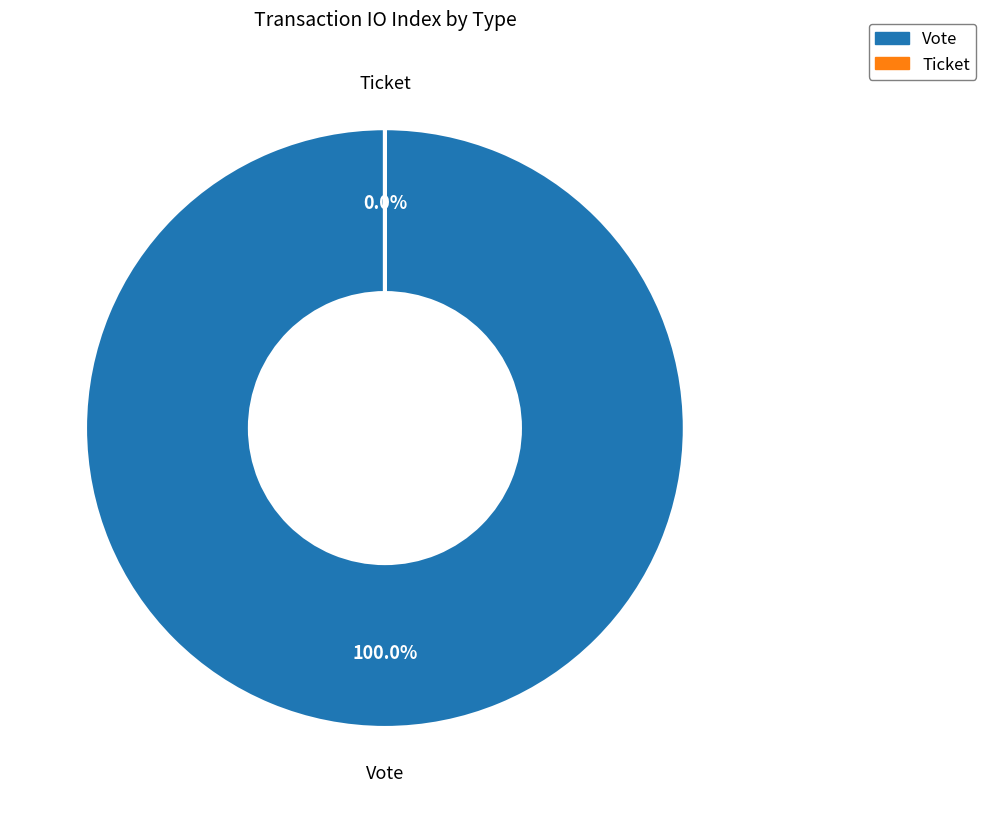

How many slices are in this pie chart?

2